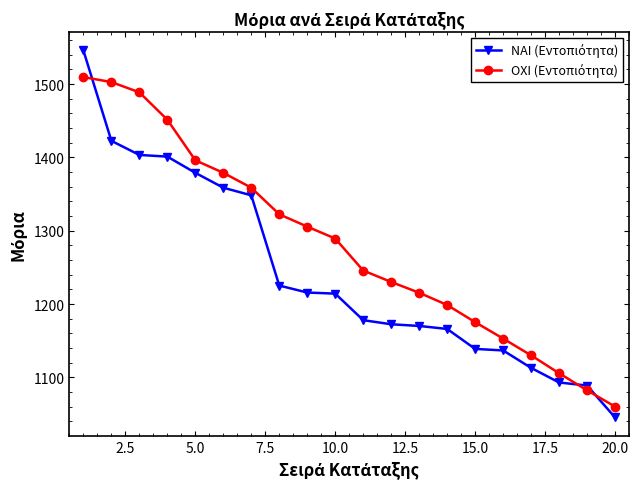

What is the smallest value displayed?

1045.3